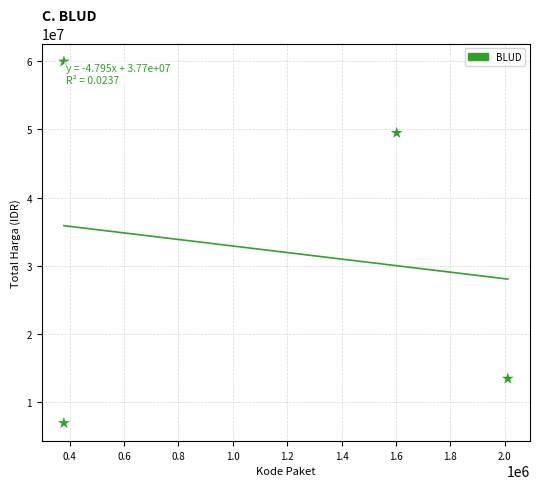

What Y value in the scatter plot is closest to 33435500?

49478000